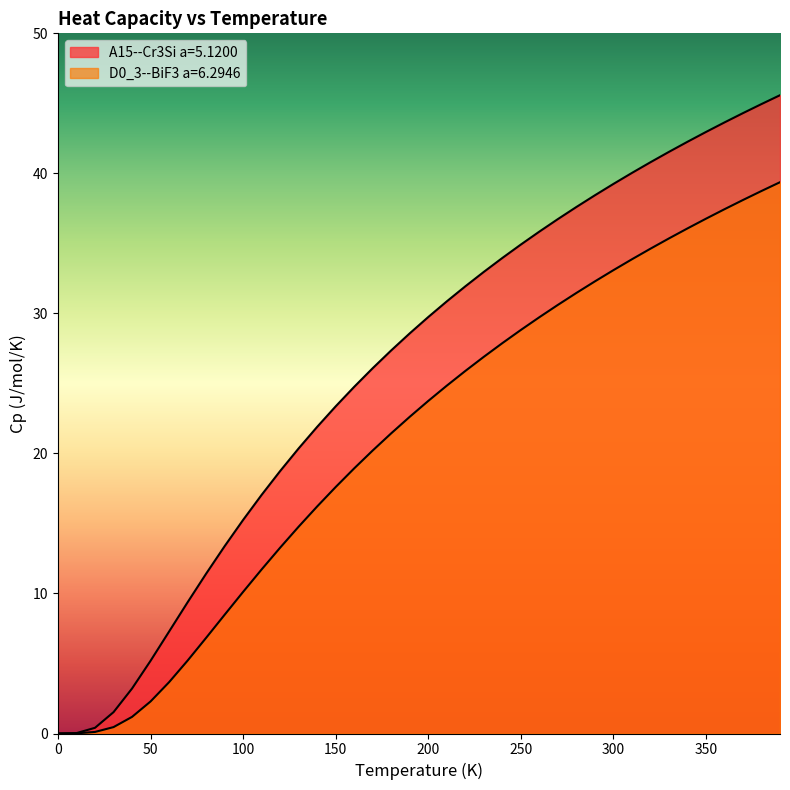

Reading right to left, transcribe all the data shown in this chart.

A15--Cr3Si a=5.1200: 45.6	44.9	44.3	43.6	43.0	42.3	41.5	40.8	40.0	39.2	38.4	37.6	36.7	35.8	34.9	34.0	33.0	31.9	30.9	29.7	28.6	27.4	26.1	24.8	23.4	21.9	20.4	18.7	17.0	15.3	13.4	11.4	9.4	7.3	5.2	3.2	1.5	0.4	0.0	0.0
D0_3--BiF3 a=6.2946: 39.4	38.7	38.1	37.4	36.8	36.1	35.4	34.6	33.9	33.1	32.3	31.5	30.6	29.7	28.8	27.9	26.9	25.9	24.8	23.7	22.6	21.4	20.2	18.9	17.6	16.2	14.8	13.3	11.7	10.1	8.5	6.8	5.2	3.7	2.3	1.2	0.5	0.1	0.0	0.0